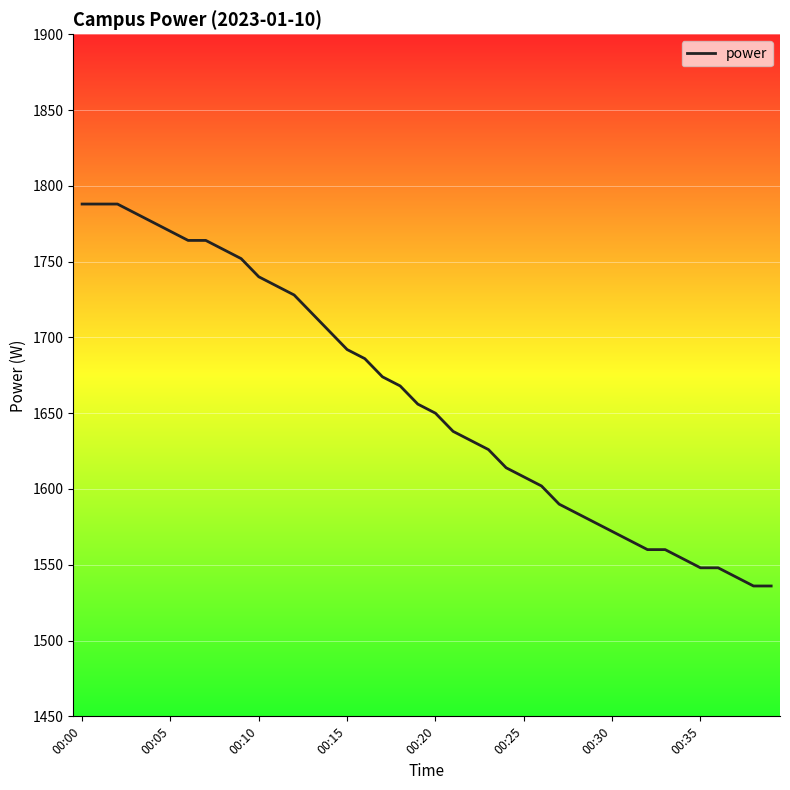

What is the minimum value shown in the chart?

1536